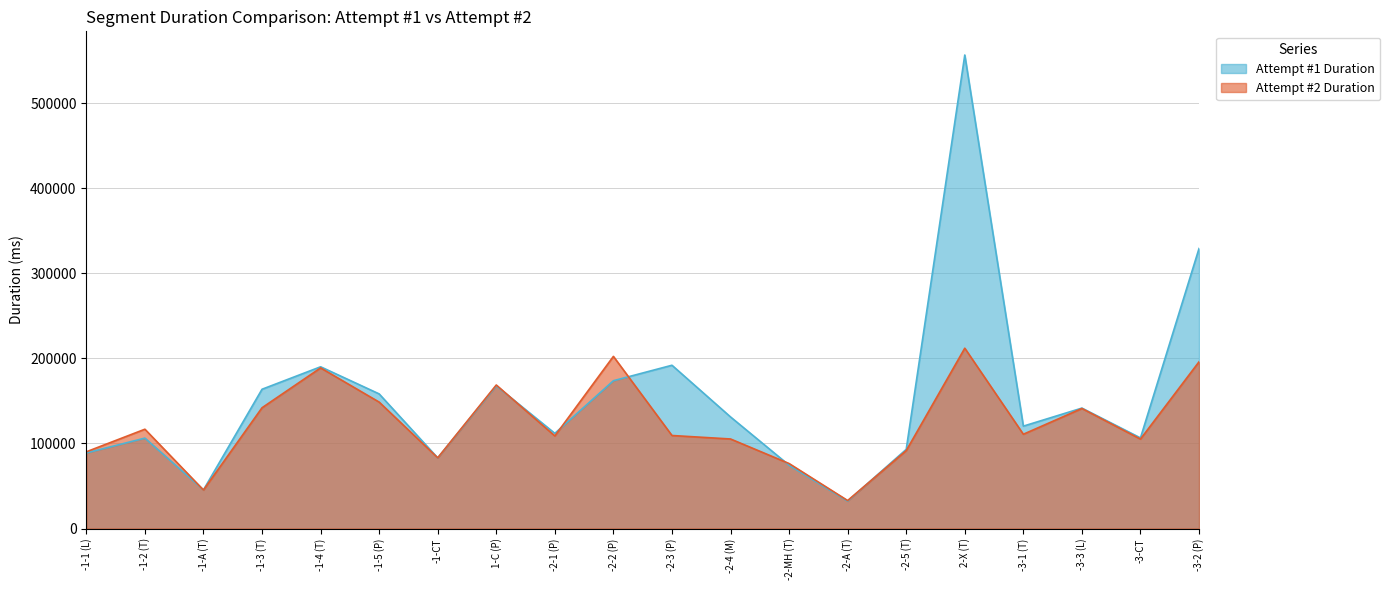

How many values in the Attempt #2 Duration series exceed 110787?

9